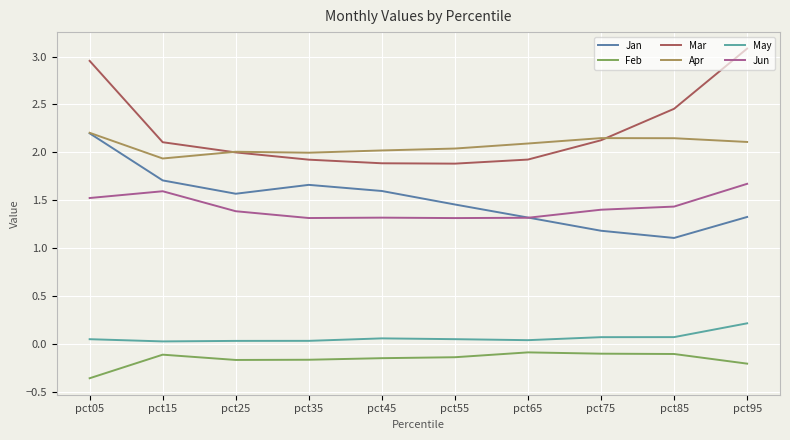

True or false: Feb and May cross at least once.

False